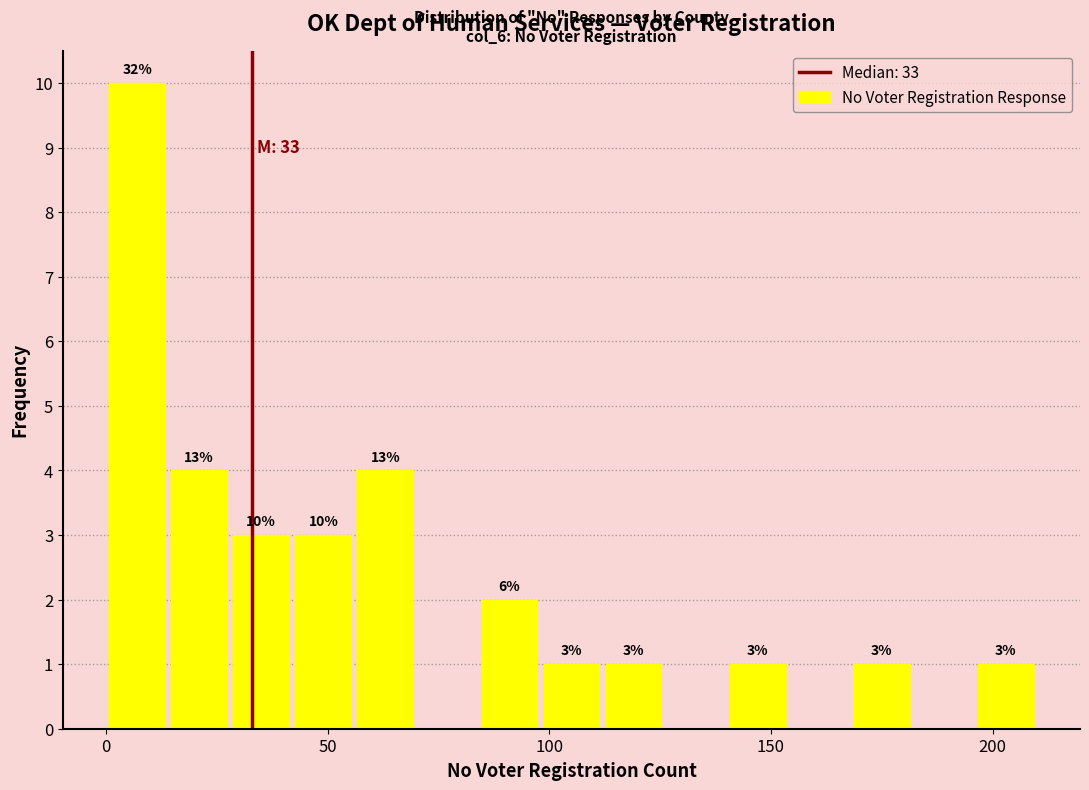

Around what value on the x-axis is the tallest bar? Give the approximate position of its centre, as read against the axis.

5